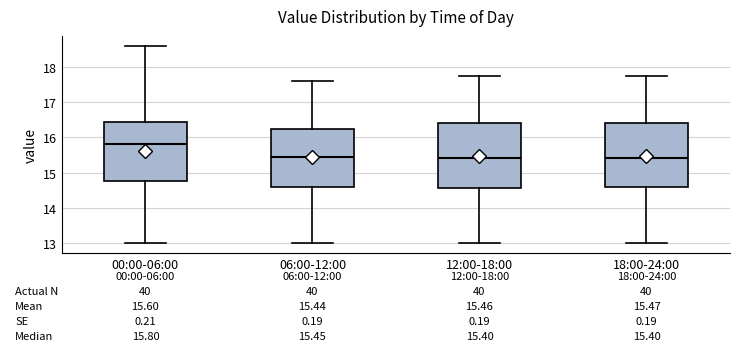

Which box's median line is the highest?

00:00-06:00